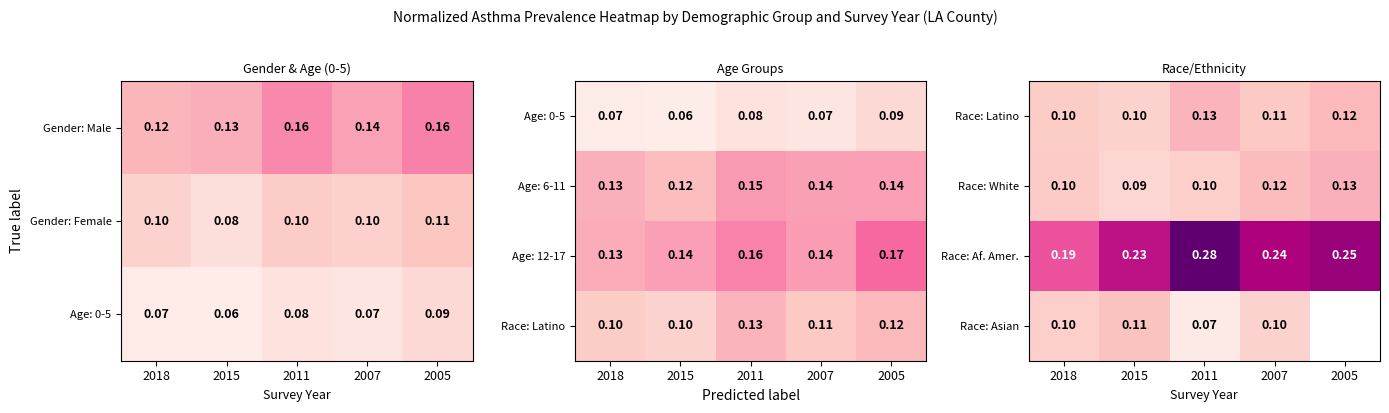

Count the Race: Latino values in the range 0 to 1.

5